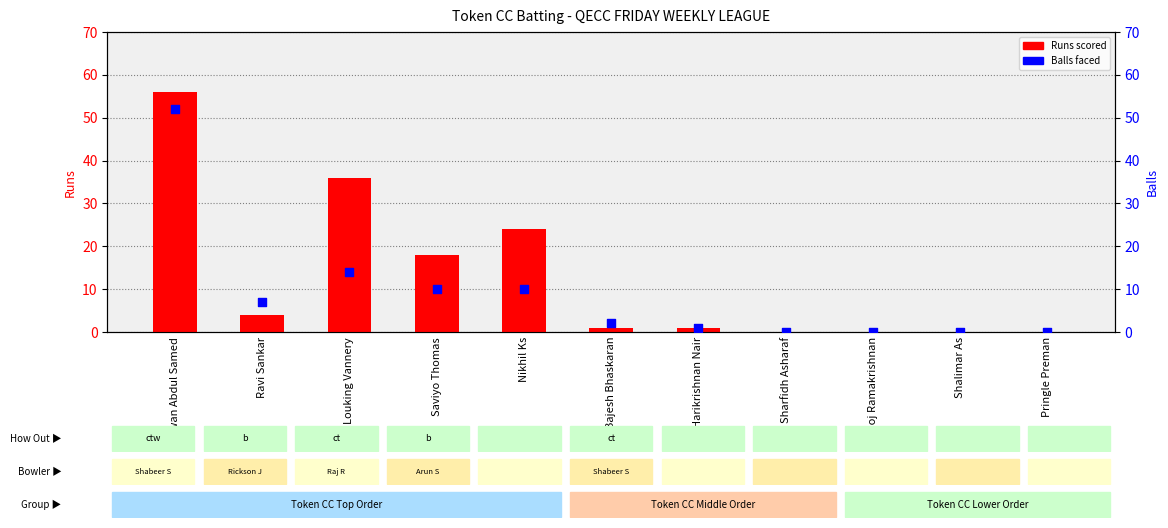

At how many categories does at least one series exceed 21?

3